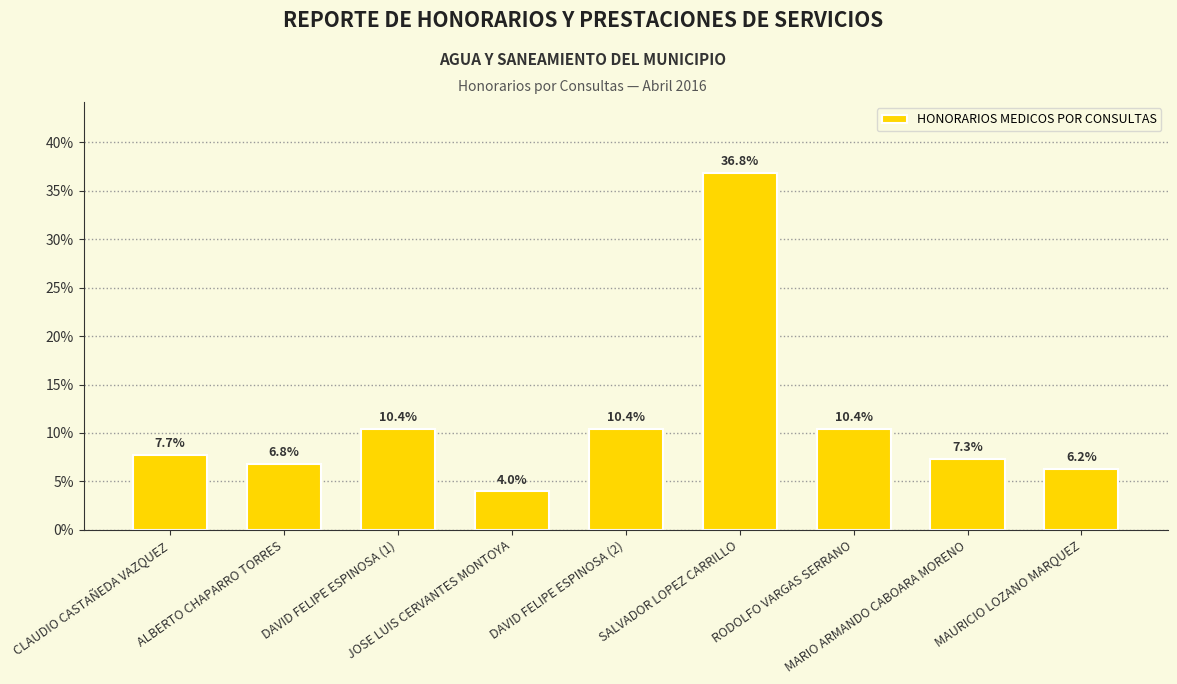

What is the smallest value displayed?

4.0